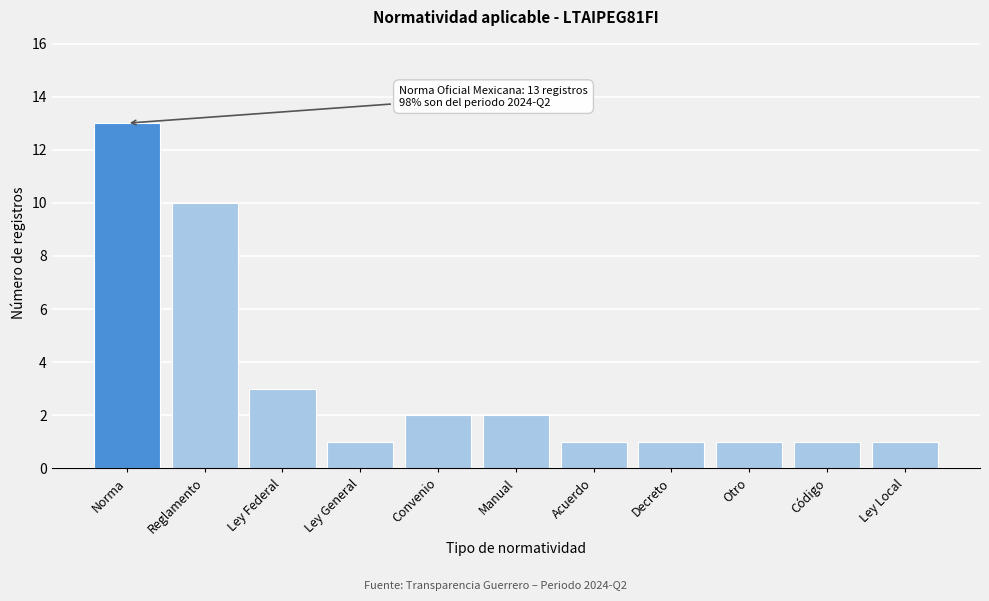

Reading right to left, extract all data points from this chart.

Ley Local=1	Código=1	Otro=1	Decreto=1	Acuerdo=1	Manual=2	Convenio=2	Ley General=1	Ley Federal=3	Reglamento=10	Norma=13